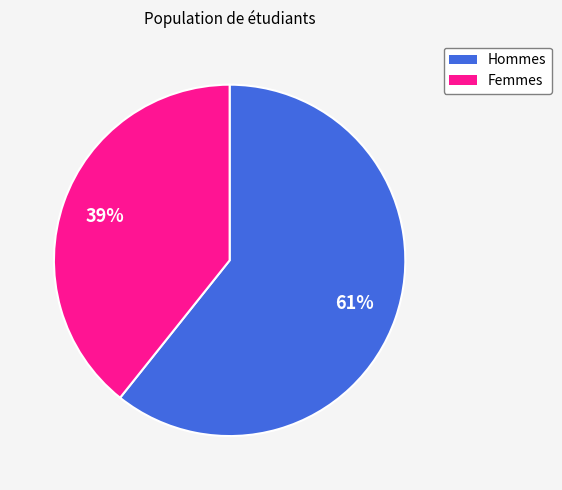

Is there any slice that represents more than half of the pie?

Yes